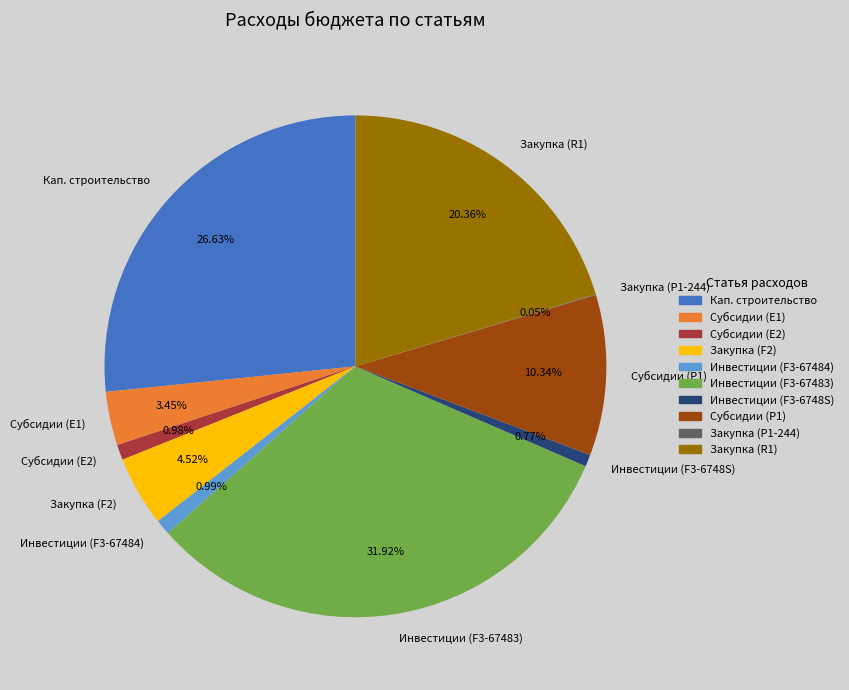

Does Закупка (R1) account for over 50% of the chart?

No